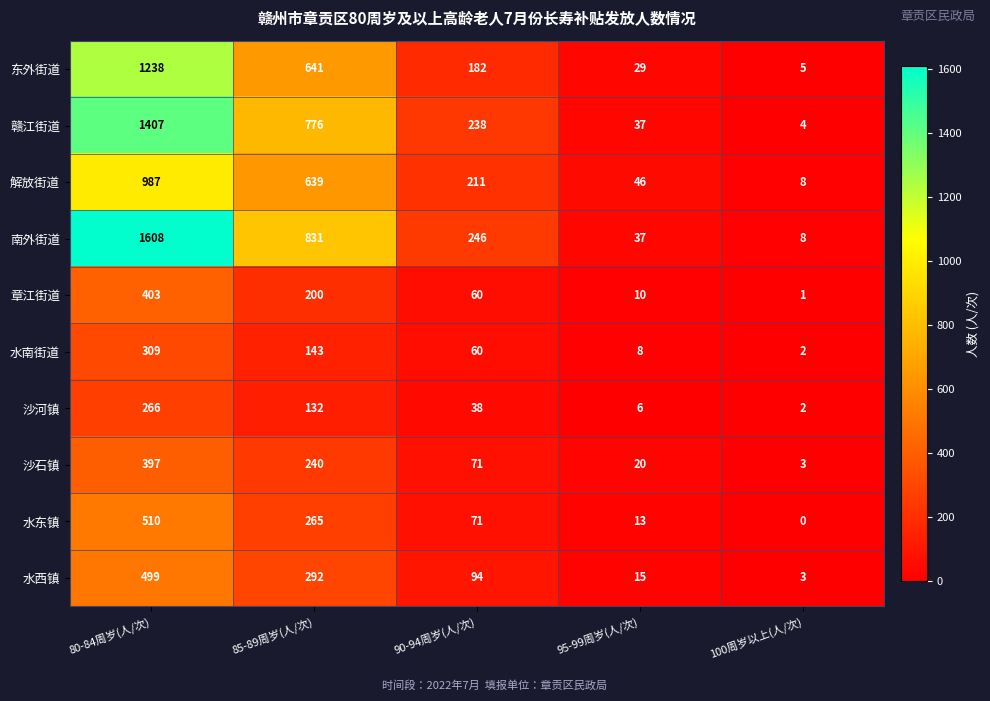

Which label corresponds to the largest value in the chart?

80-84周岁(人/次)